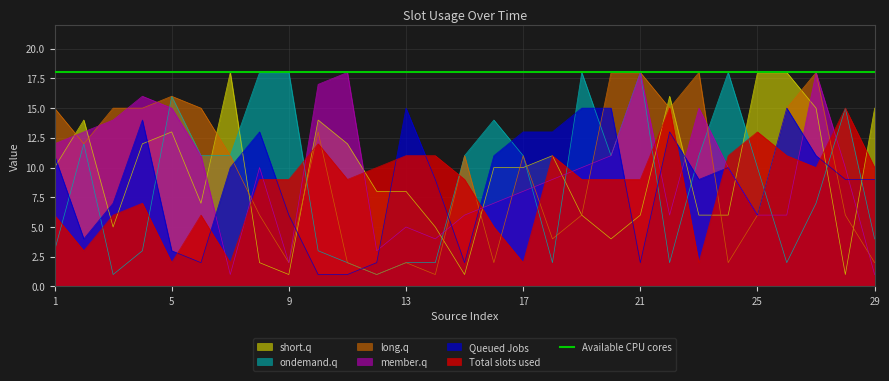

Where does the member.q series first go above 10?

1